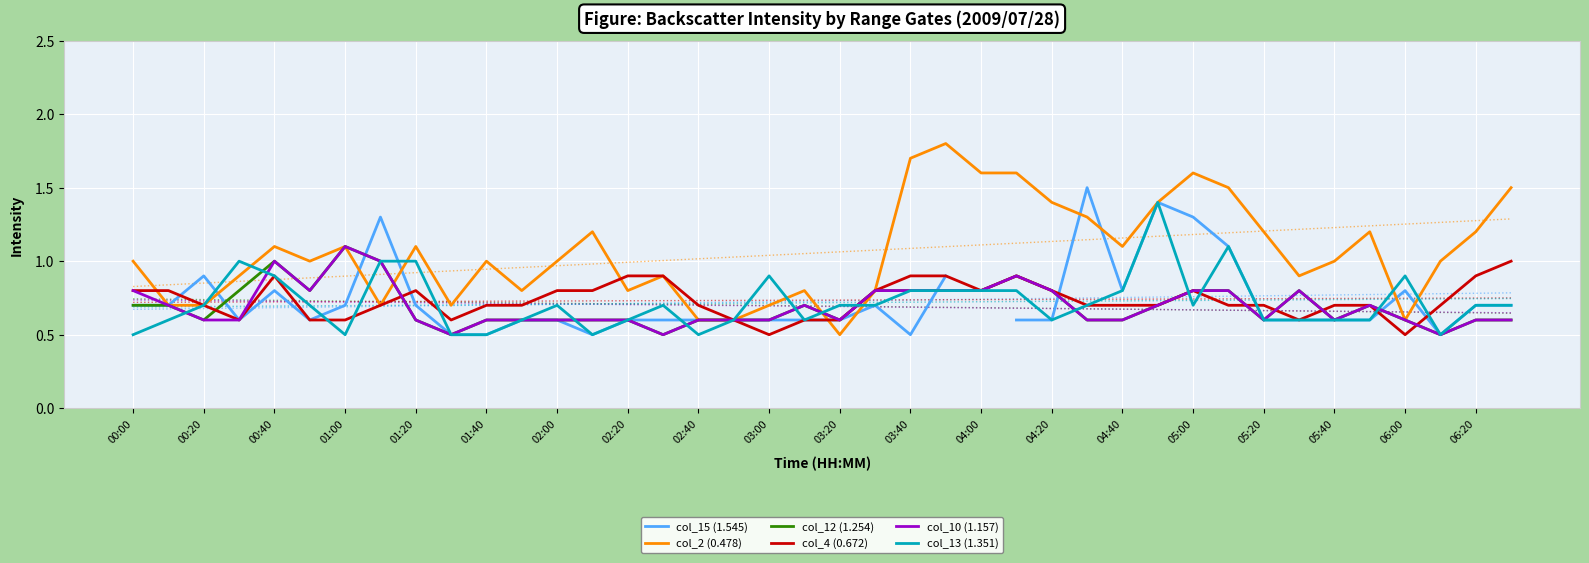

How many data points in col_15 (1.545) are above 0?

39